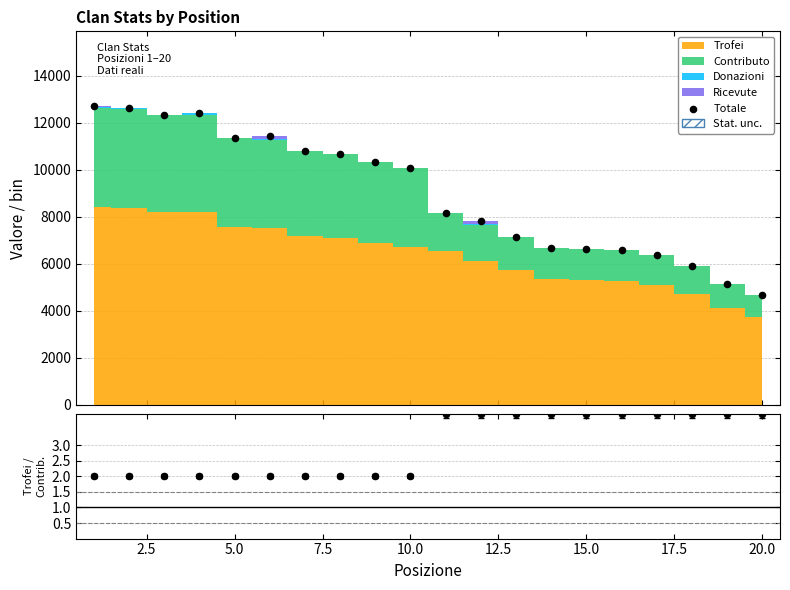

Which series reaches the minimum Y coordinate?

Trofei/Contributo